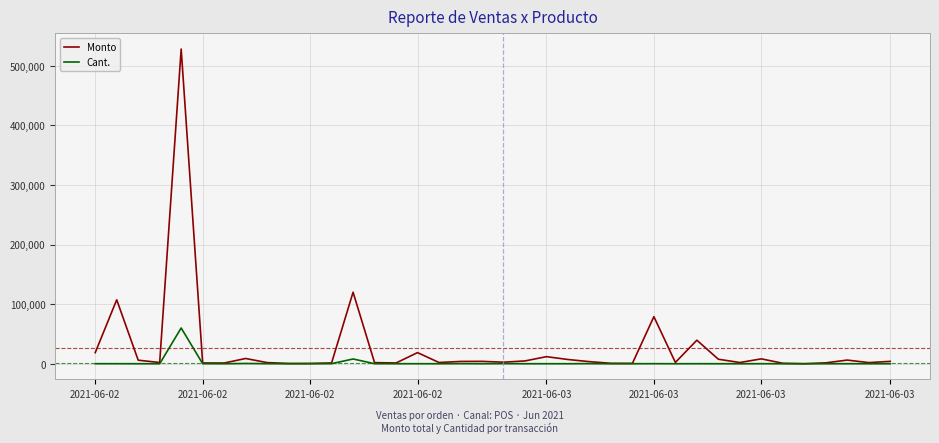

Rank the series by their average value, from lowest to highest.

Cant., Monto